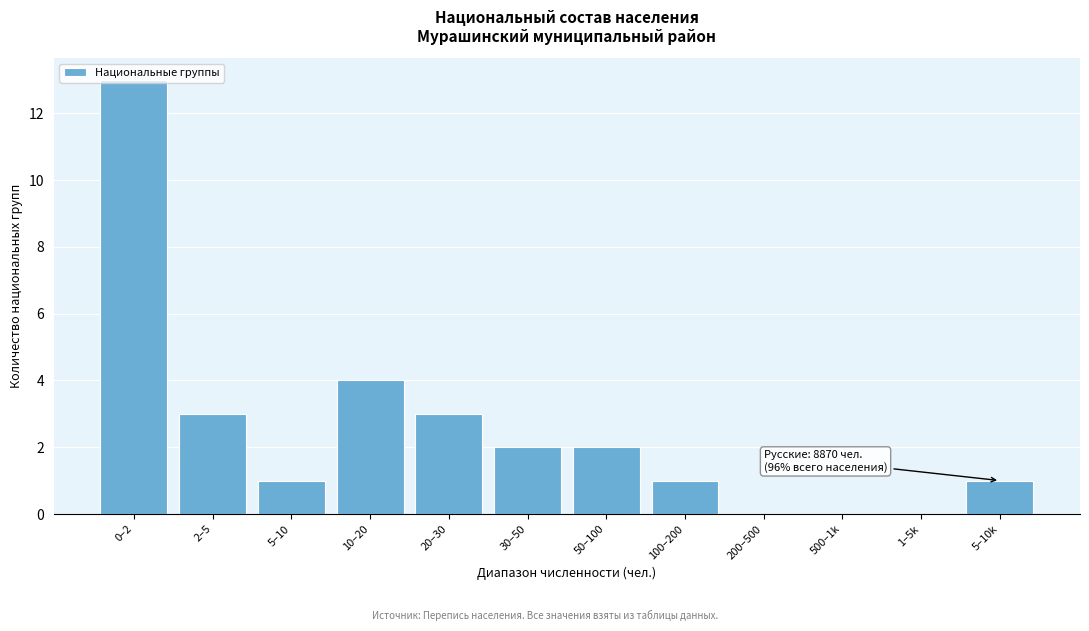

The chart shows a value of 1 at 5–10k. True or false?

True